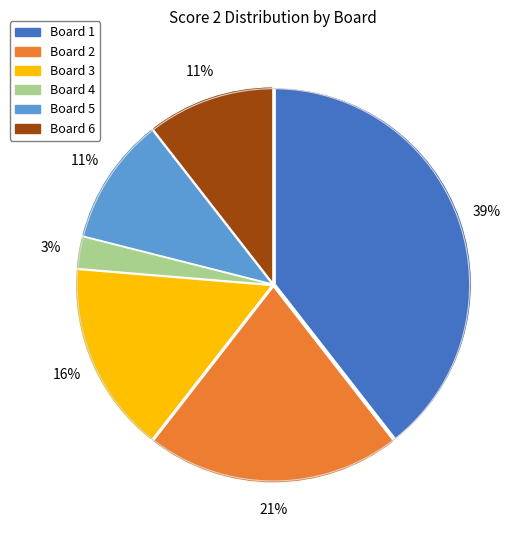

Does any single category account for the majority?

No